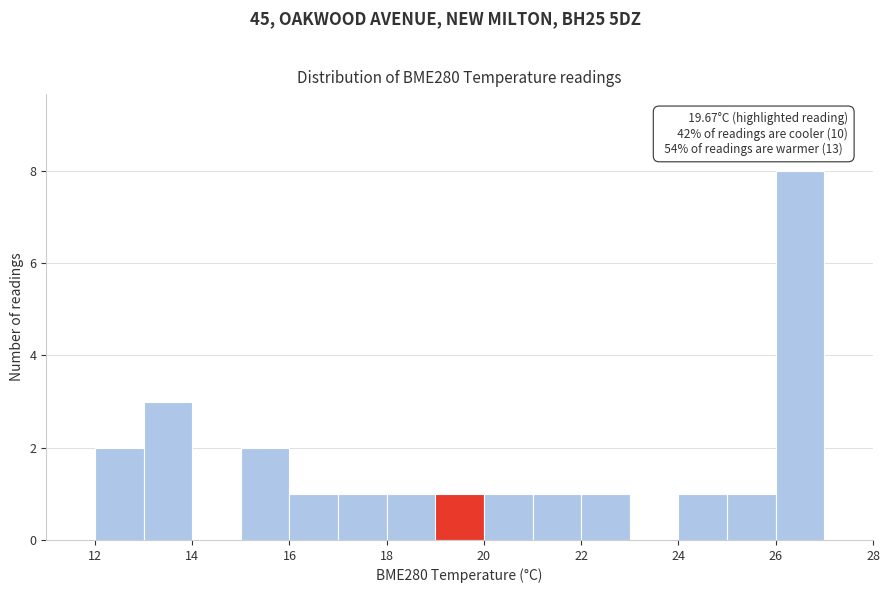

Over which range of the x-axis is the bar tallest?

26 to 27